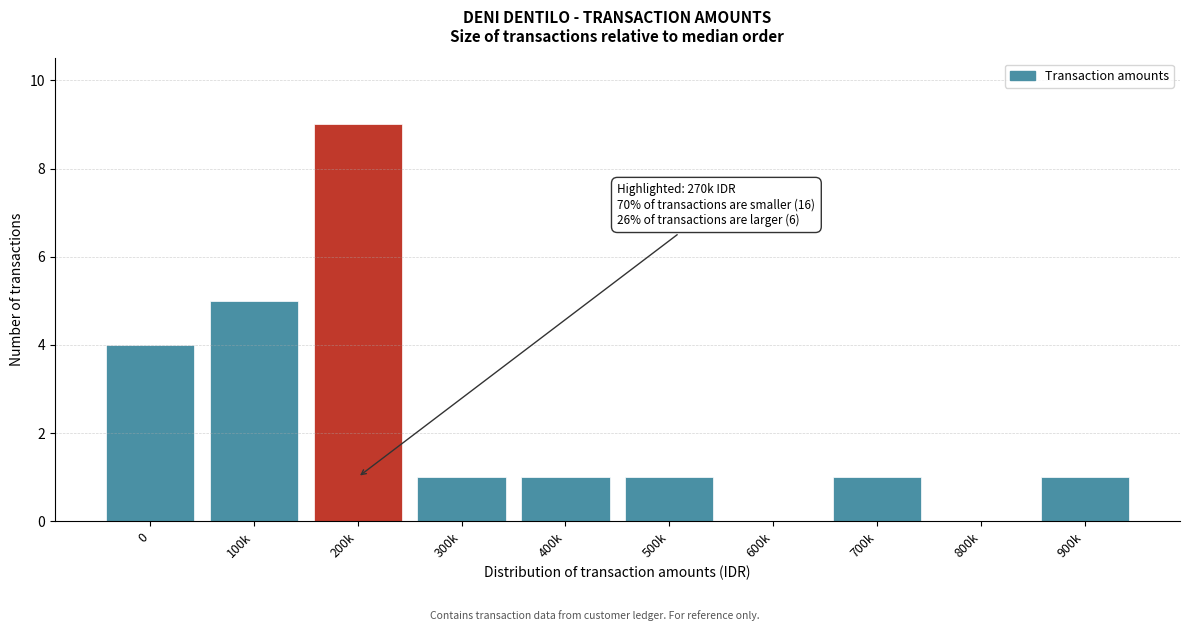

Reading left to right, list all the values displayed in this chart.

0=4	100k=5	200k=9	300k=1	400k=1	500k=1	600k=0	700k=1	800k=0	900k=1